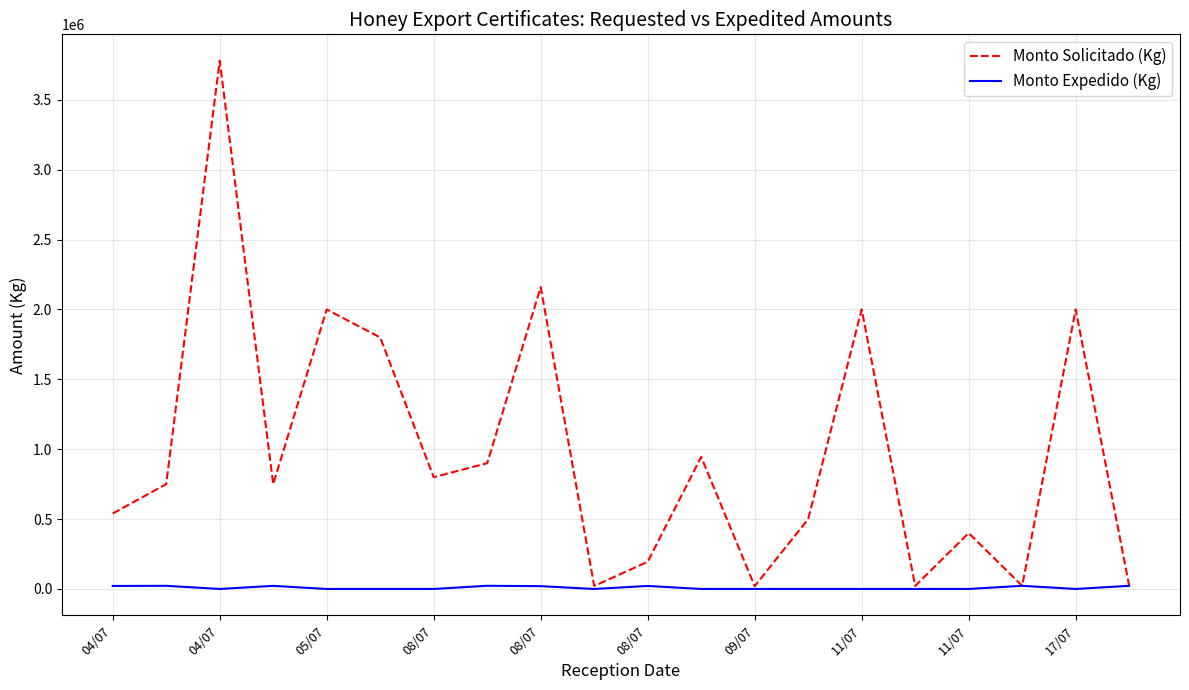

Which series has the largest total across all categories?

Monto Solicitado (Kg)